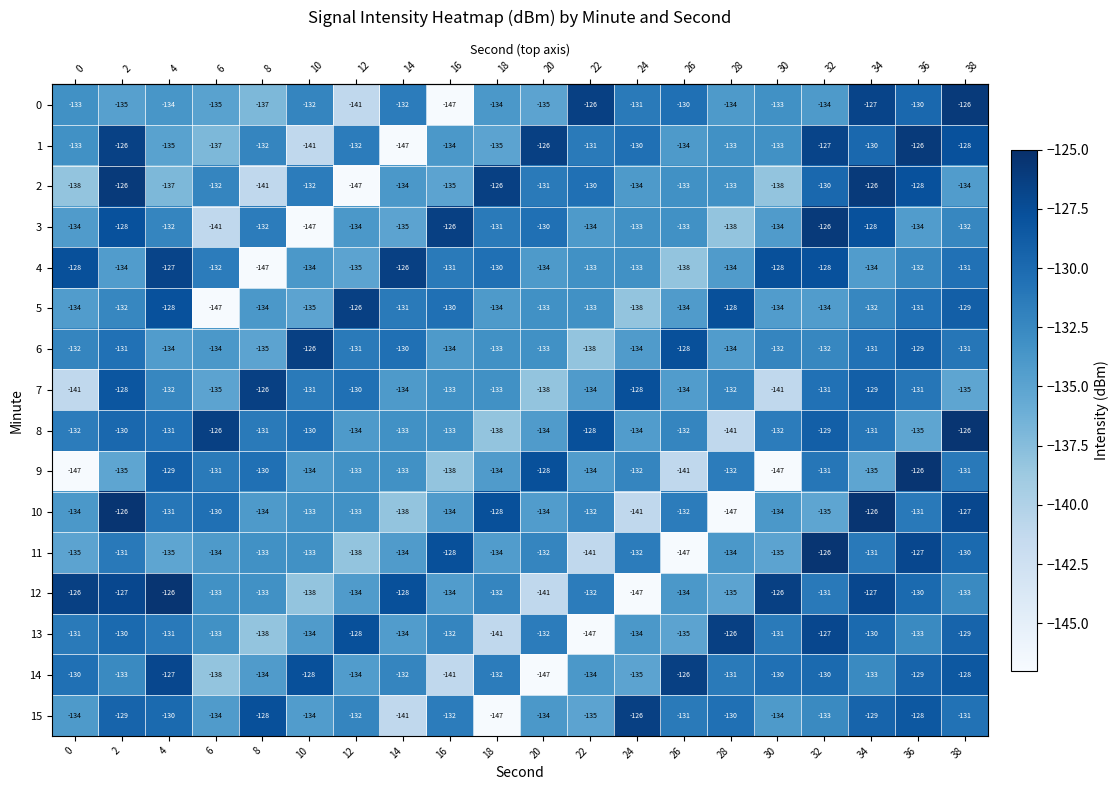

At which label does 3 reach its minimum?

10